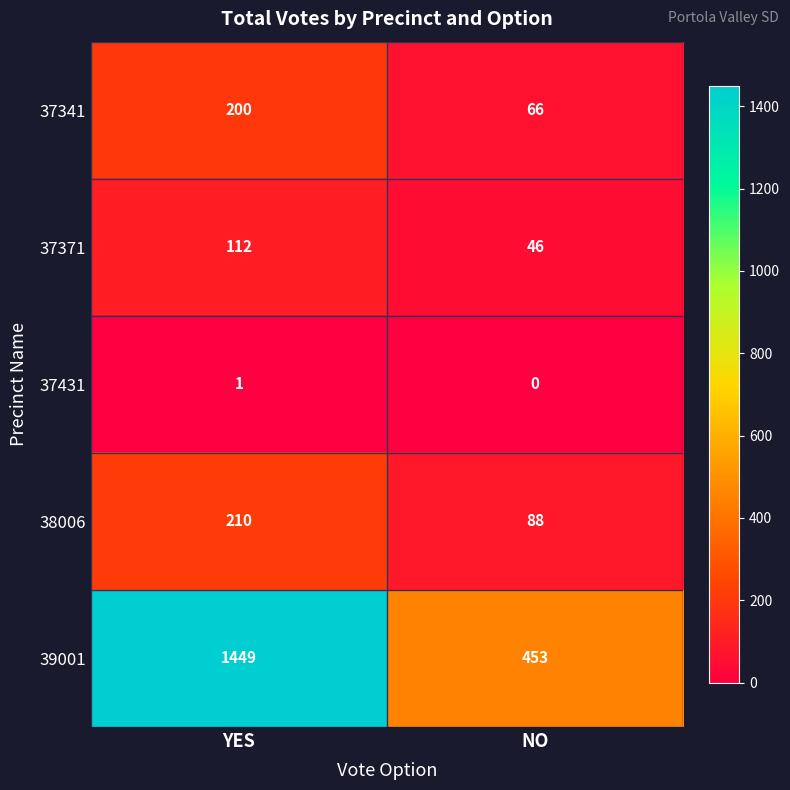

The 37341 series shows 66 at NO. True or false?

True